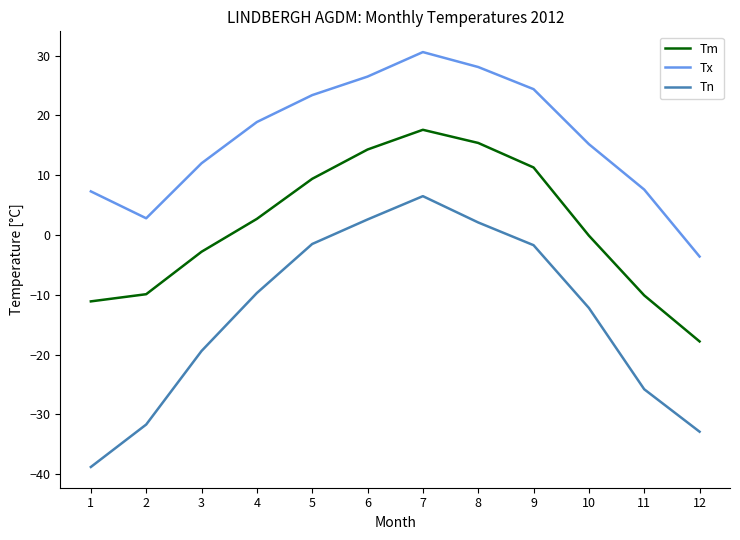

Between 2 and 12, which series saw the biggest shift?

Tm